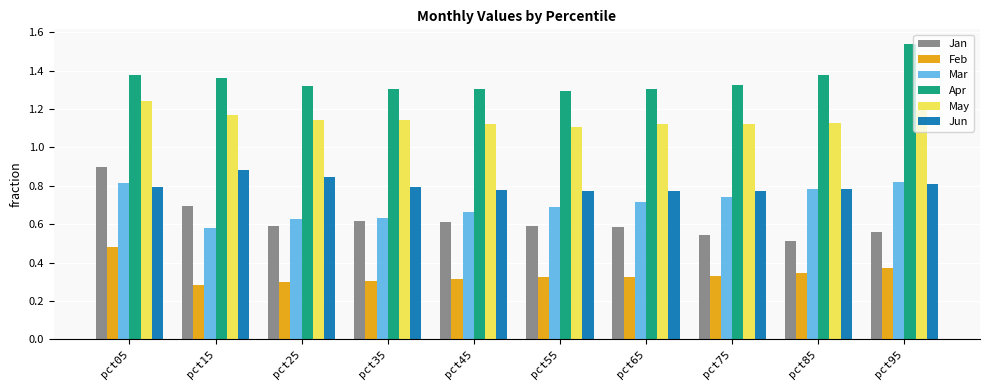

Are the bars horizontal?

No